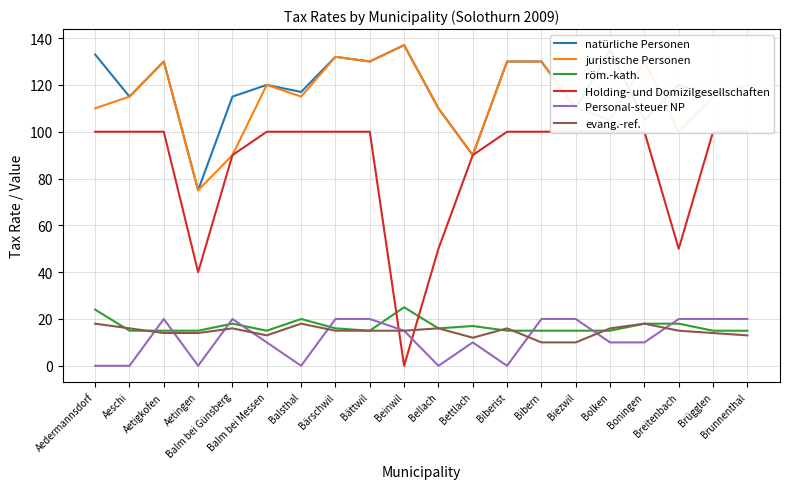

Rank the categories by juristische Personen value from highest to lowest.

Beinwil, Bärschwil, Aetigkofen, Bättwil, Biberist, Bibern, Boningen, Balm bei Messen, Brunnenthal, Aeschi, Balsthal, Brügglen, Aedermannsdorf, Bellach, Biezwil, Bolken, Breitenbach, Balm bei Günsberg, Bettlach, Aetingen